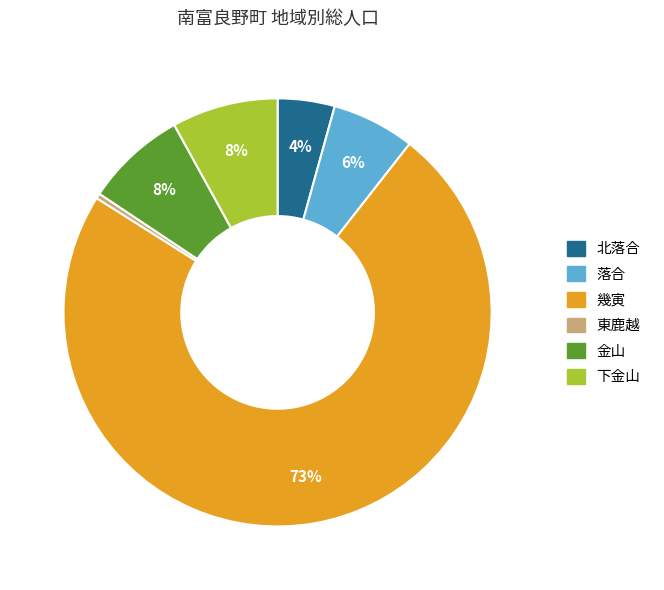

Does any single category account for the majority?

Yes